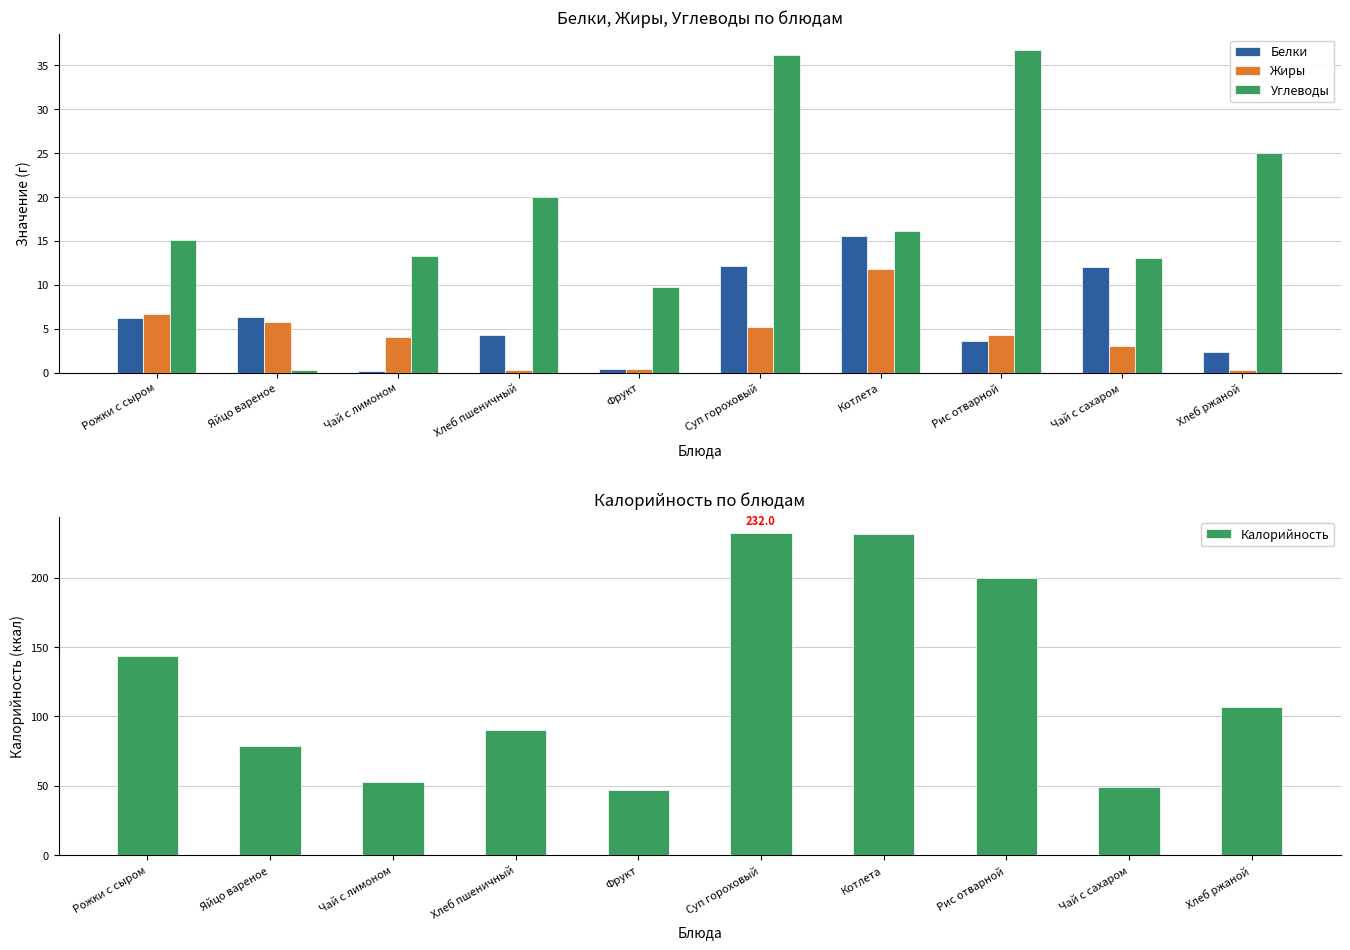

How many bars are there in total?

40